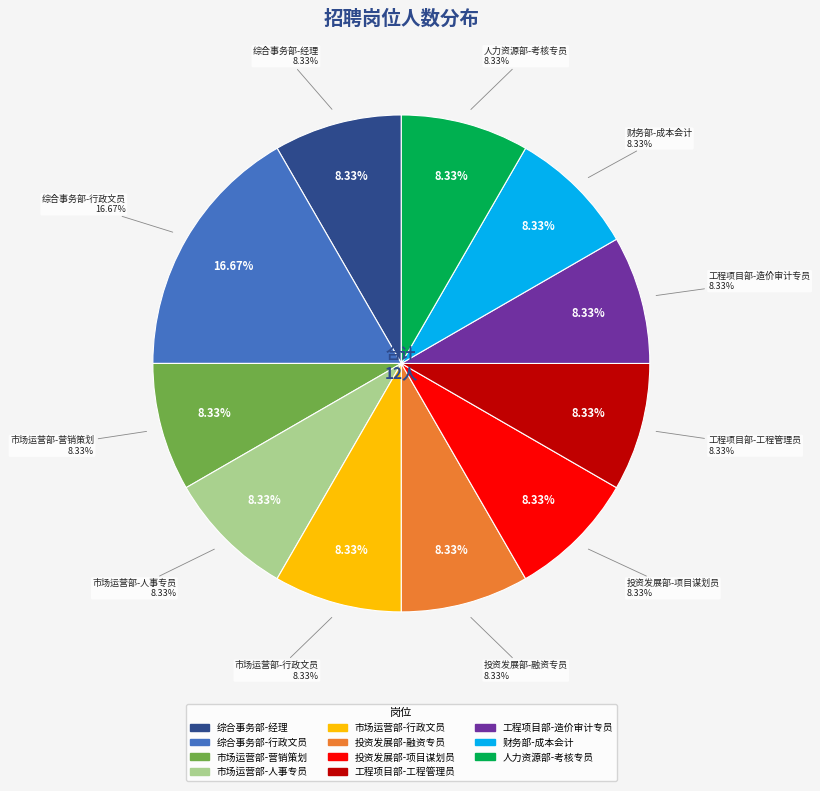

The 工程项目部-工程管理员 slice represents 1% of the pie. True or false?

False